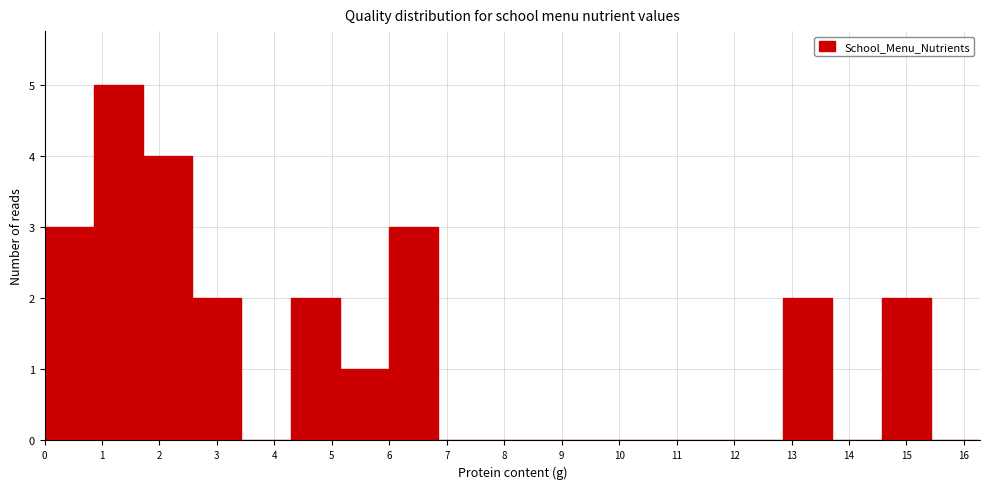

Reading left to right, list every bar in this chart as the range it spans on the x-axis followed by its height. Neither the bar edges nor the heights are printed on the chart, so give them approximately, as read against the axes.

0.0 to 0.9: 3
0.9 to 1.7: 5
1.7 to 2.6: 4
2.6 to 3.4: 2
3.4 to 4.3: 0
4.3 to 5.1: 2
5.1 to 6.0: 1
6.0 to 6.9: 3
6.9 to 7.7: 0
7.7 to 8.6: 0
8.6 to 9.4: 0
9.4 to 10.3: 0
10.3 to 11.1: 0
11.1 to 12.0: 0
12.0 to 12.9: 0
12.9 to 13.7: 2
13.7 to 14.6: 0
14.6 to 15.4: 2
15.4 to 16.3: 0